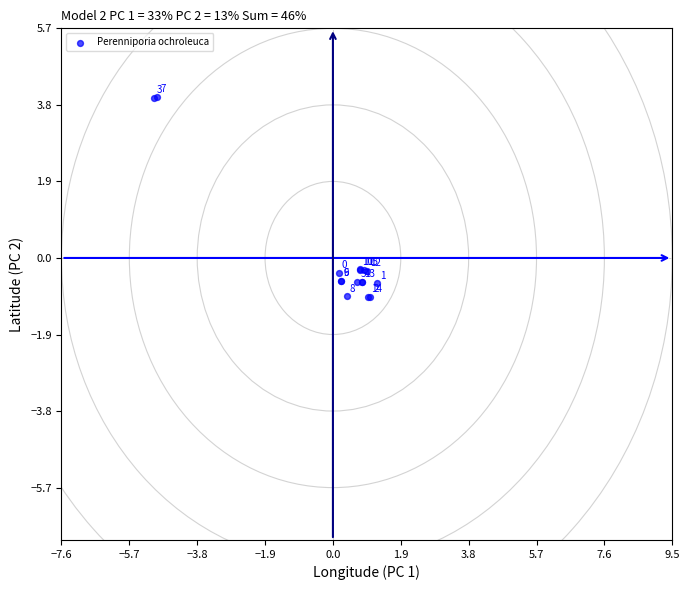

What Y value in the scatter plot is closest to 1?

-0.3